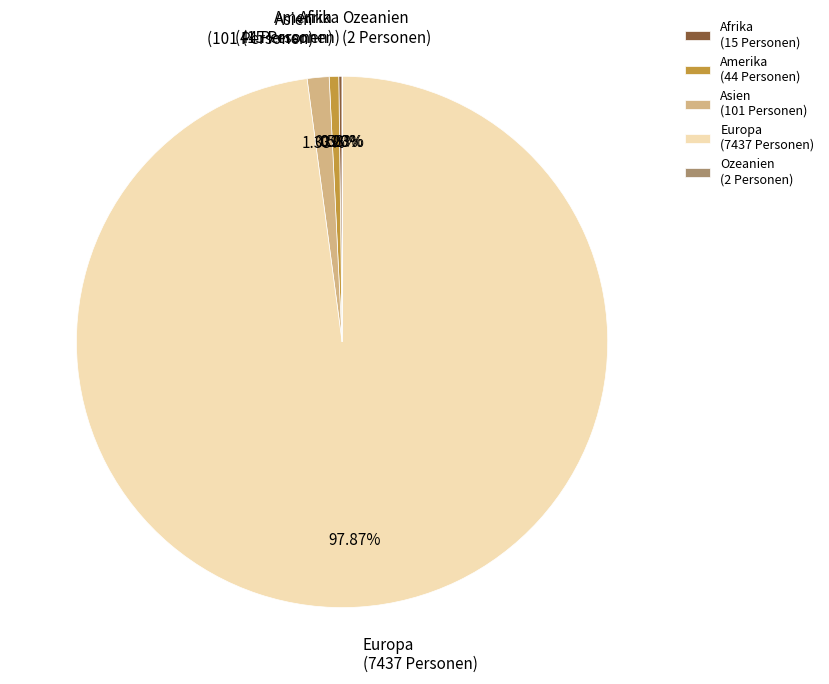

Does Europa account for over 50% of the chart?

Yes